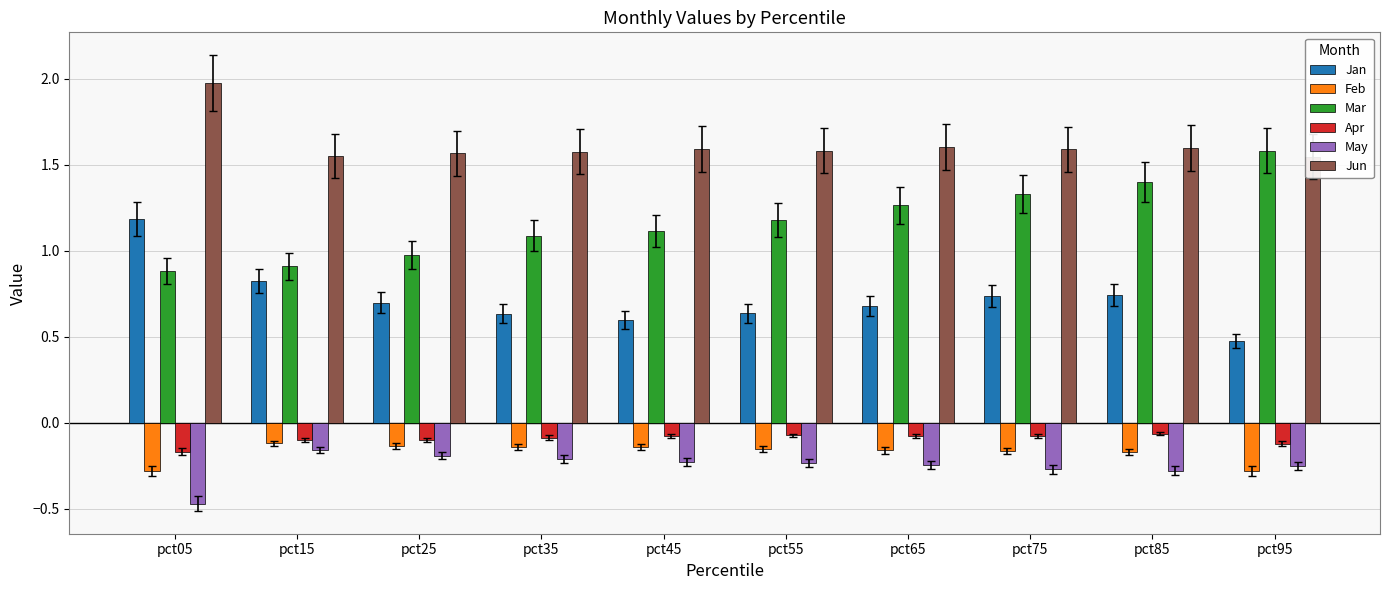

What is the maximum value for Jun?

2.0